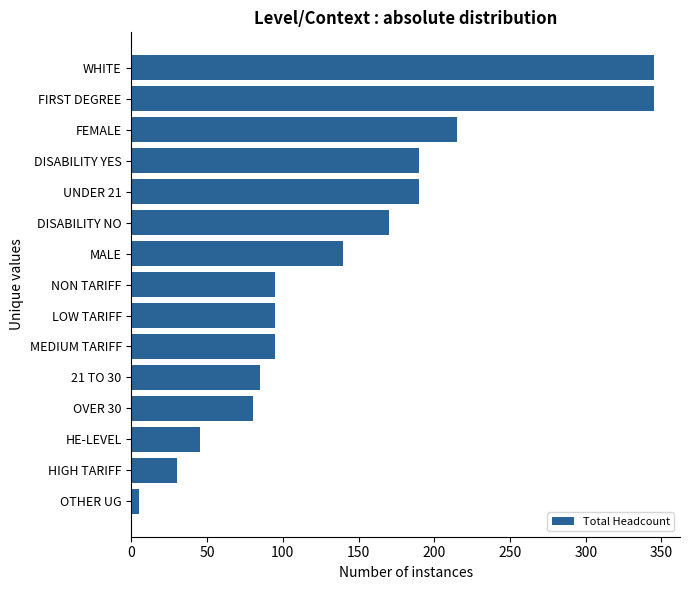

At which label is the value closest to 175?

DISABILITY NO